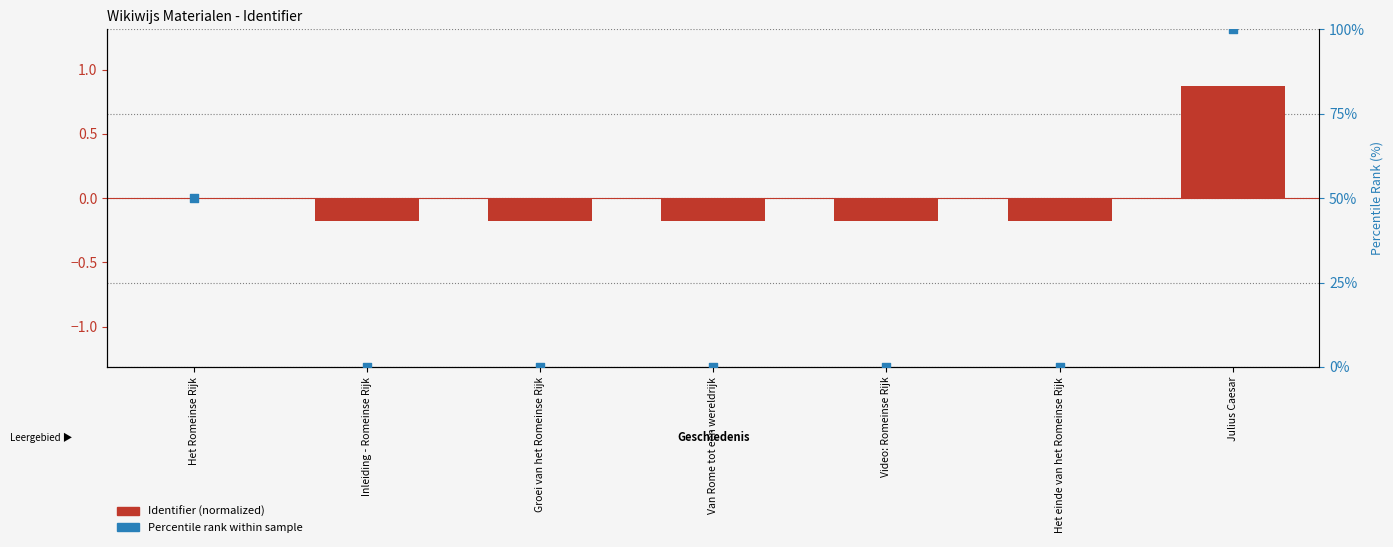

Which series contains the highest Y value?

Percentile rank within sample